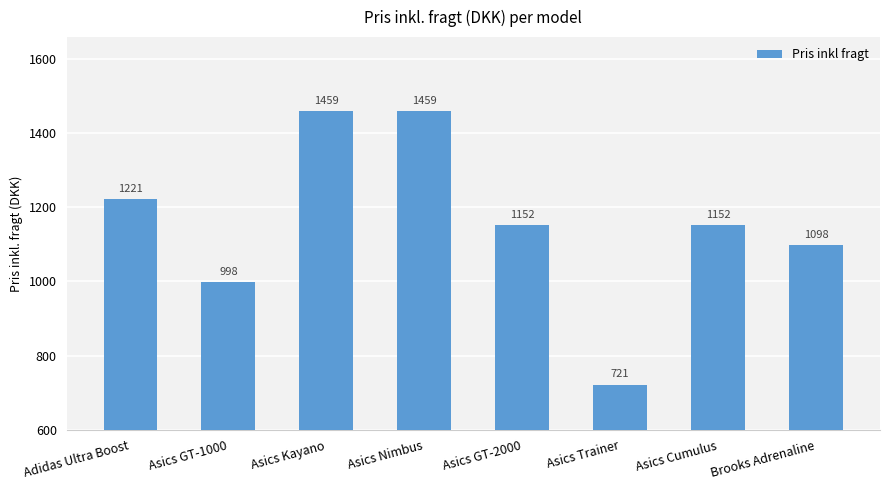

What is the value of the 7th bar from the left?

1152